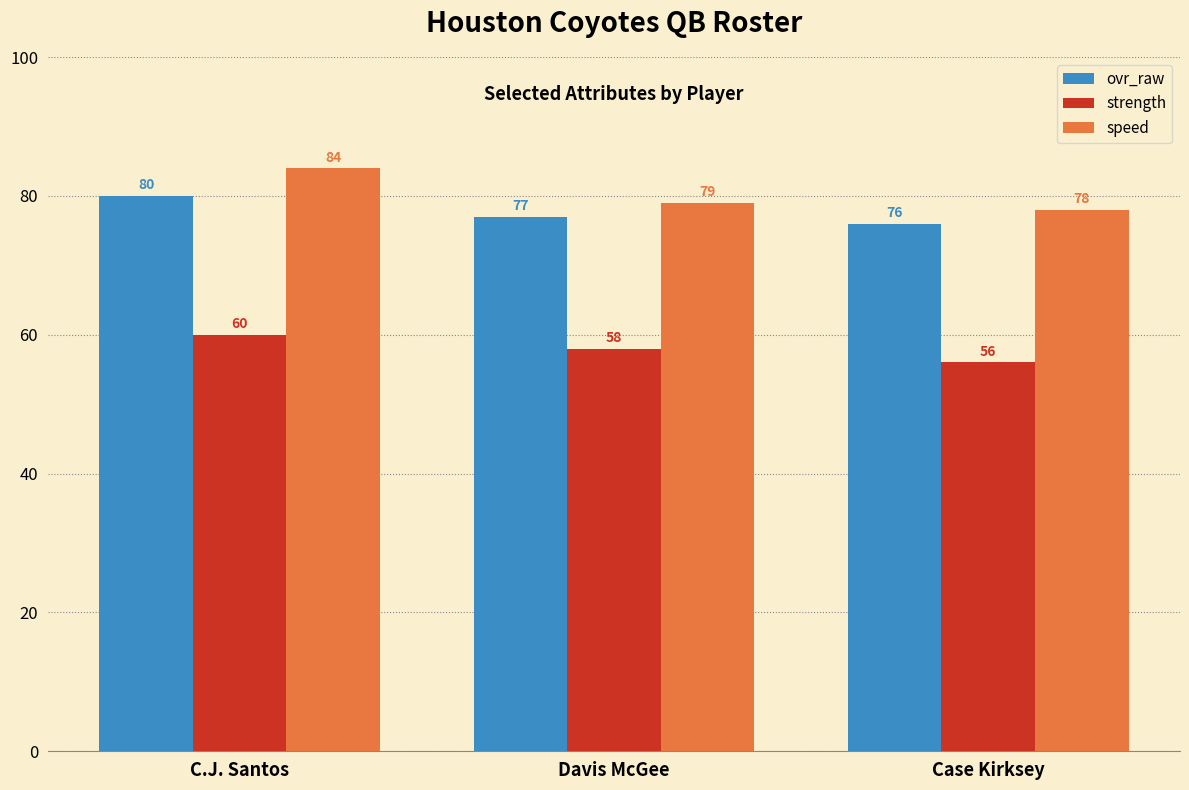

At how many categories does at least one series exceed 75?

3